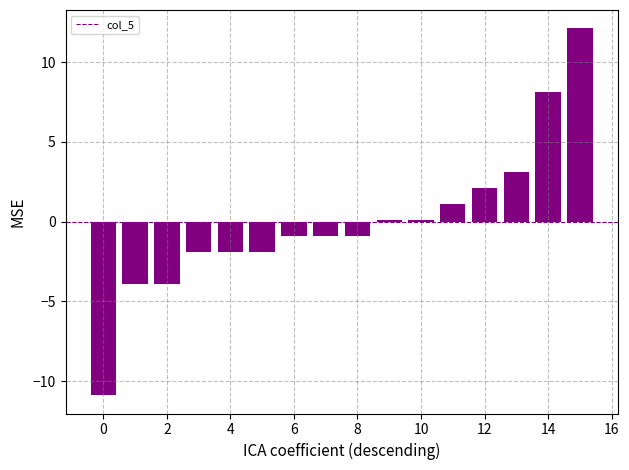

What is the greatest value displayed?

12.1